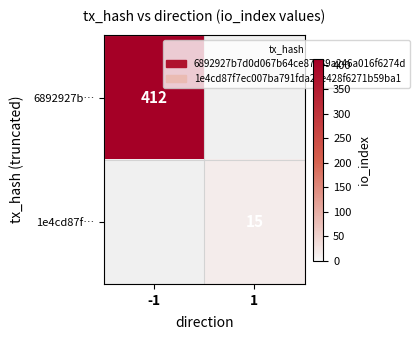

At which category does the chart reach its minimum across all series?

1